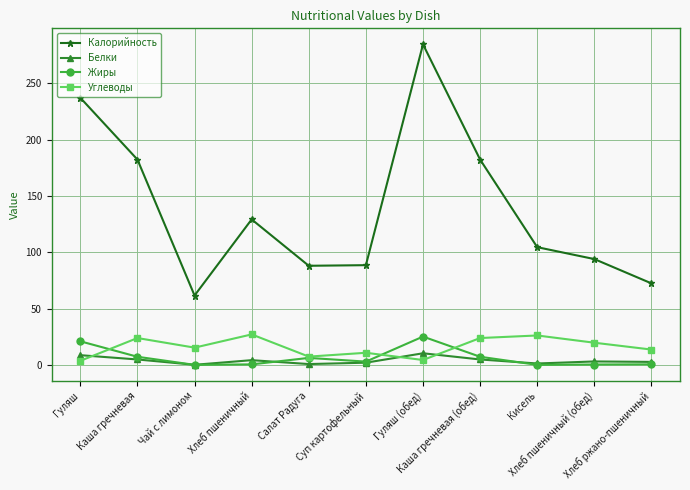

Which series has the largest range (max minus min)?

Калорийность